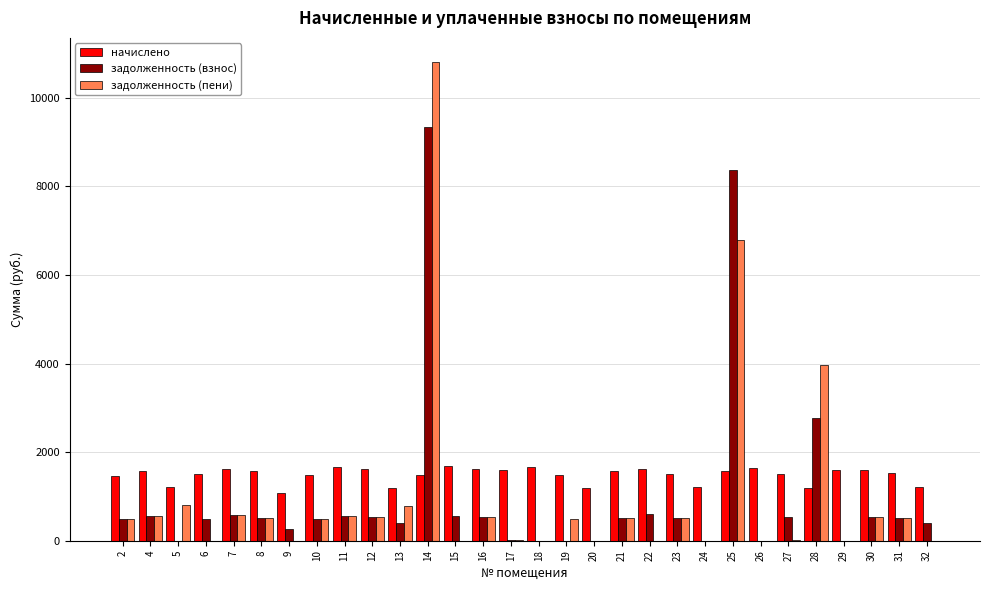

What is the sum of all задолженность (пени) values?

30083.2